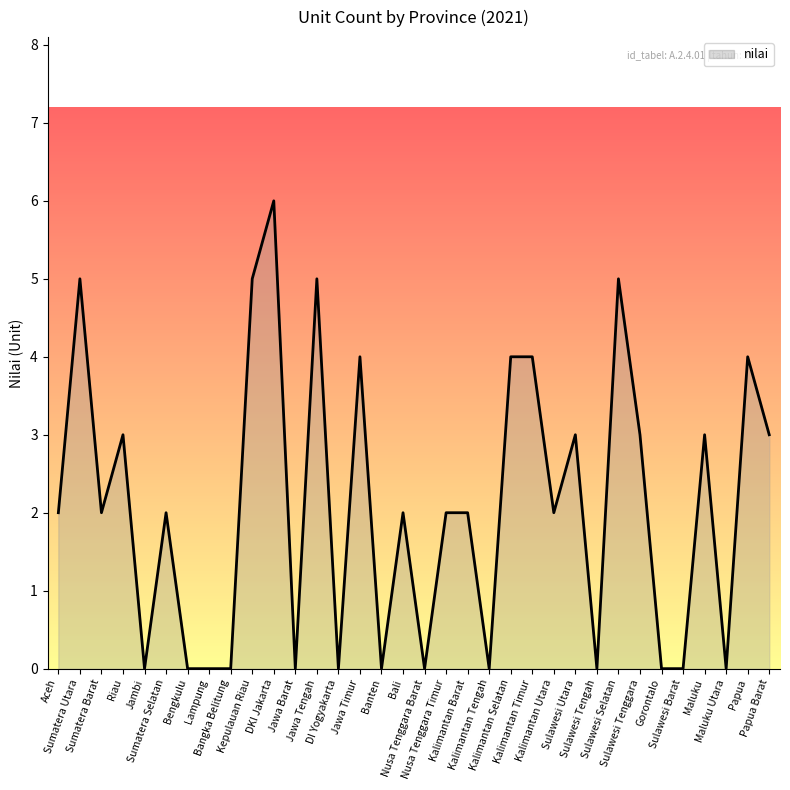

What is the difference between the maximum and minimum values?

6